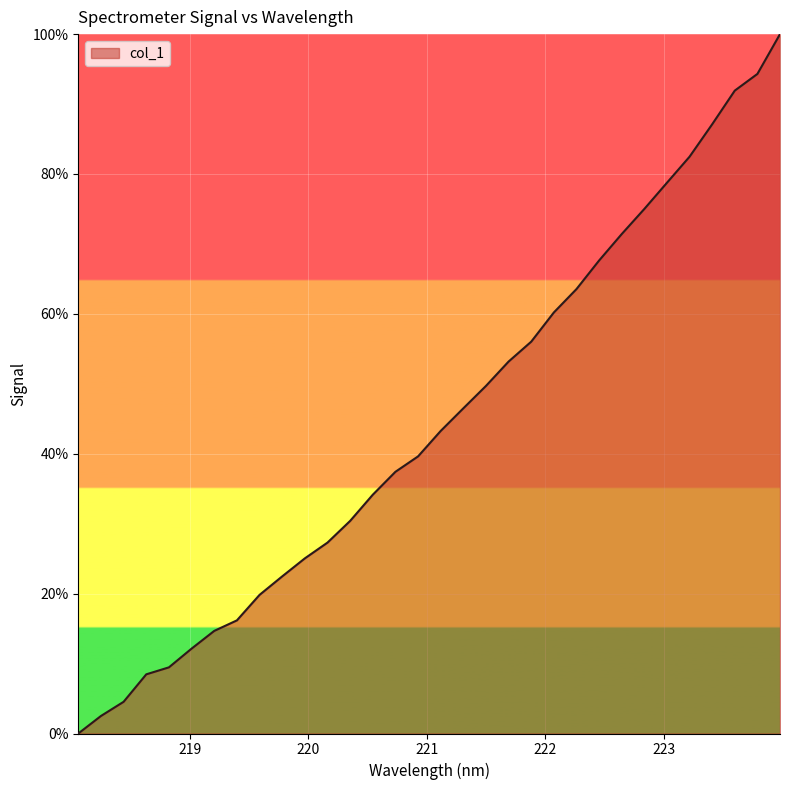

What is the maximum value shown in the chart?

100.0